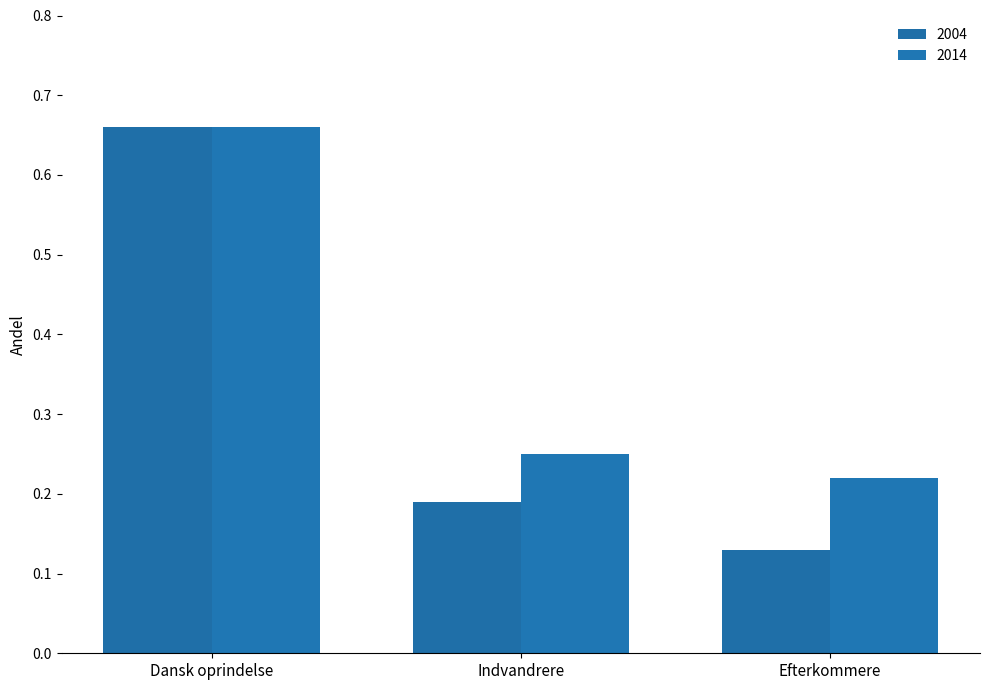

Where is 2004 nearest to the value 0?

Efterkommere